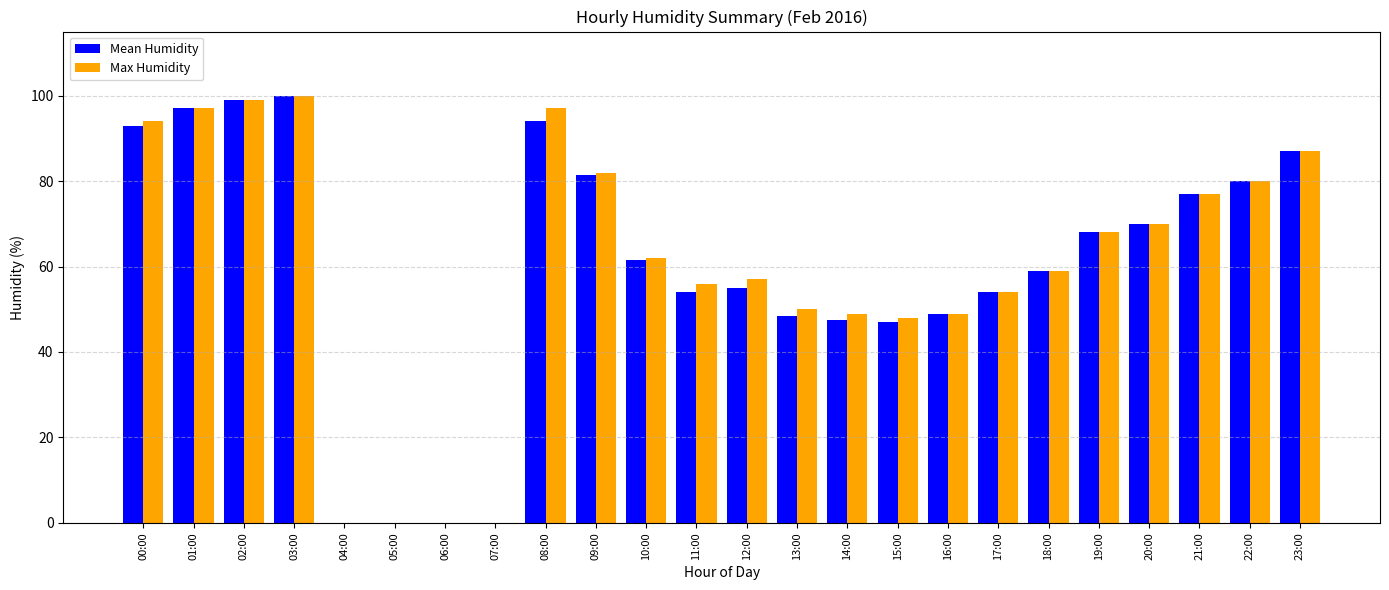

Between 05:00 and 12:00, which series saw the biggest shift?

Max Humidity